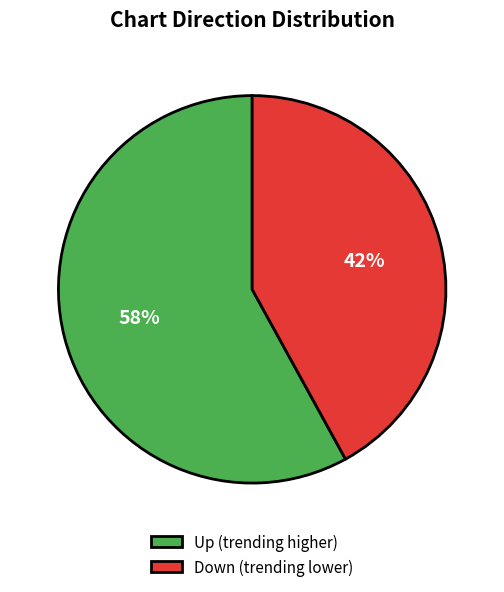

What is the smallest slice in the pie chart?

Down (trending lower)